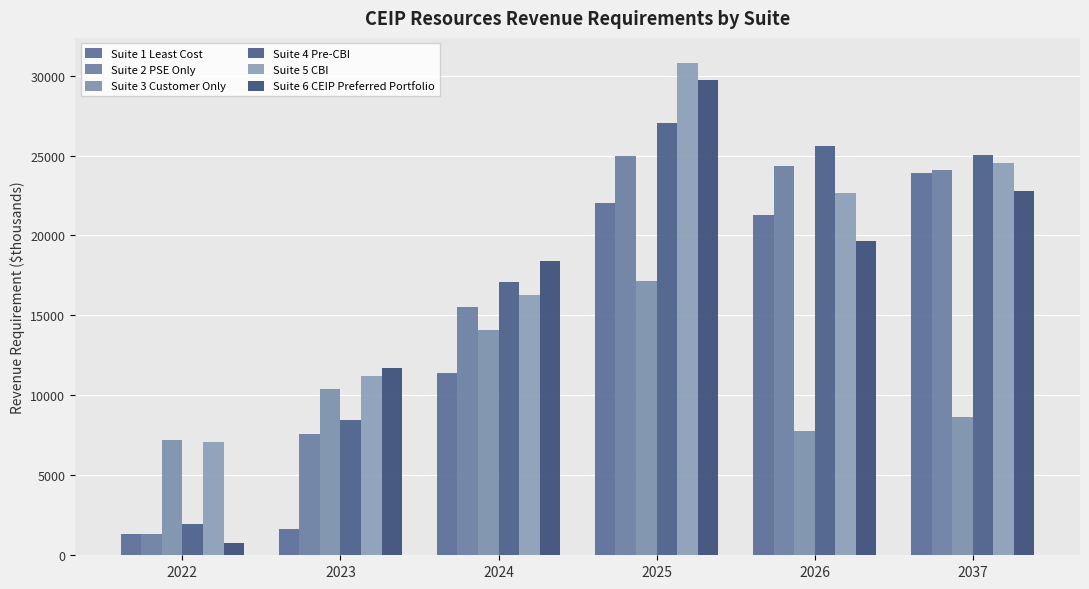

Where is Suite 5 CBI nearest to the value 18955?

2024